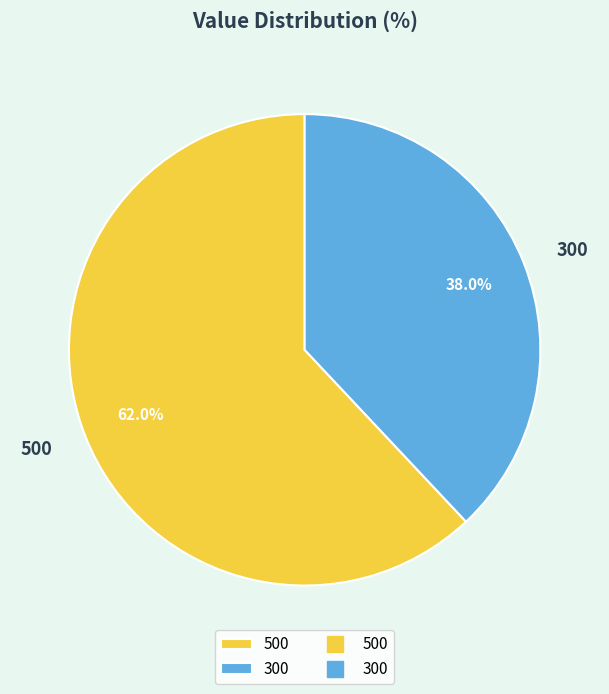

Rank the categories by value from highest to lowest.

500, 300